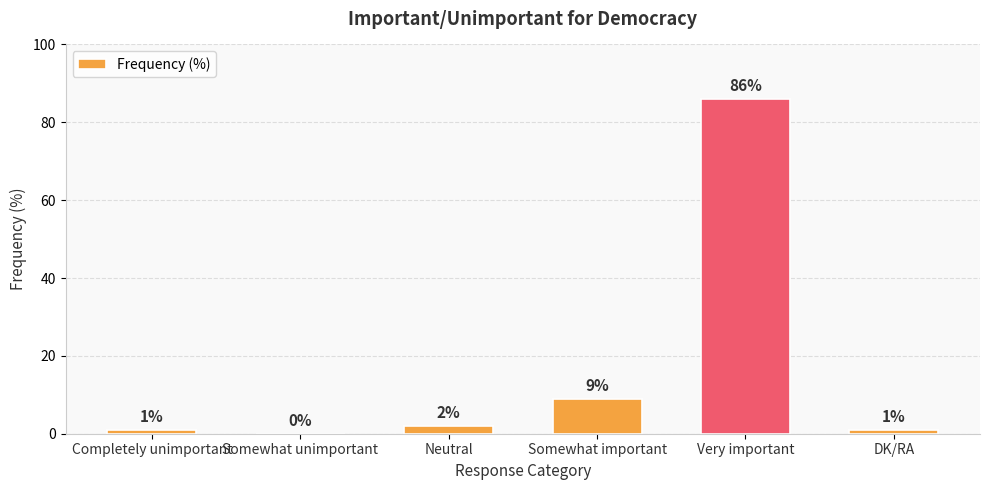

How many categories are shown in the chart?

6